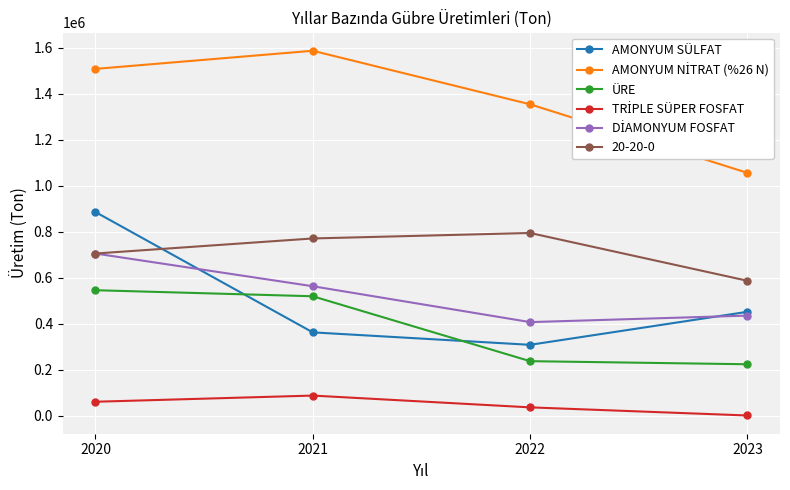

What is the total value across all series at 2022?

3143983.1